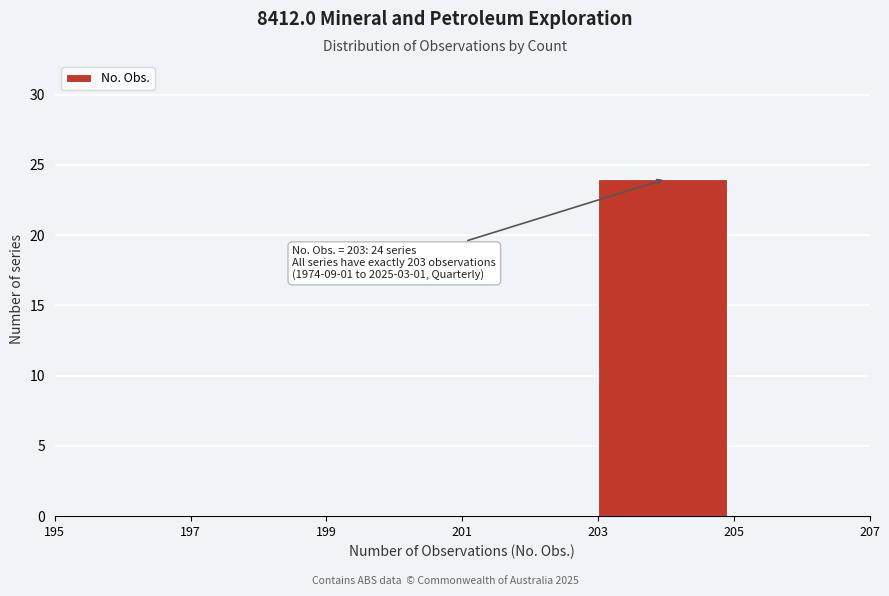

Reading right to left, extract all data points from this chart.

205=0	203=24	201=0	199=0	197=0	195=0